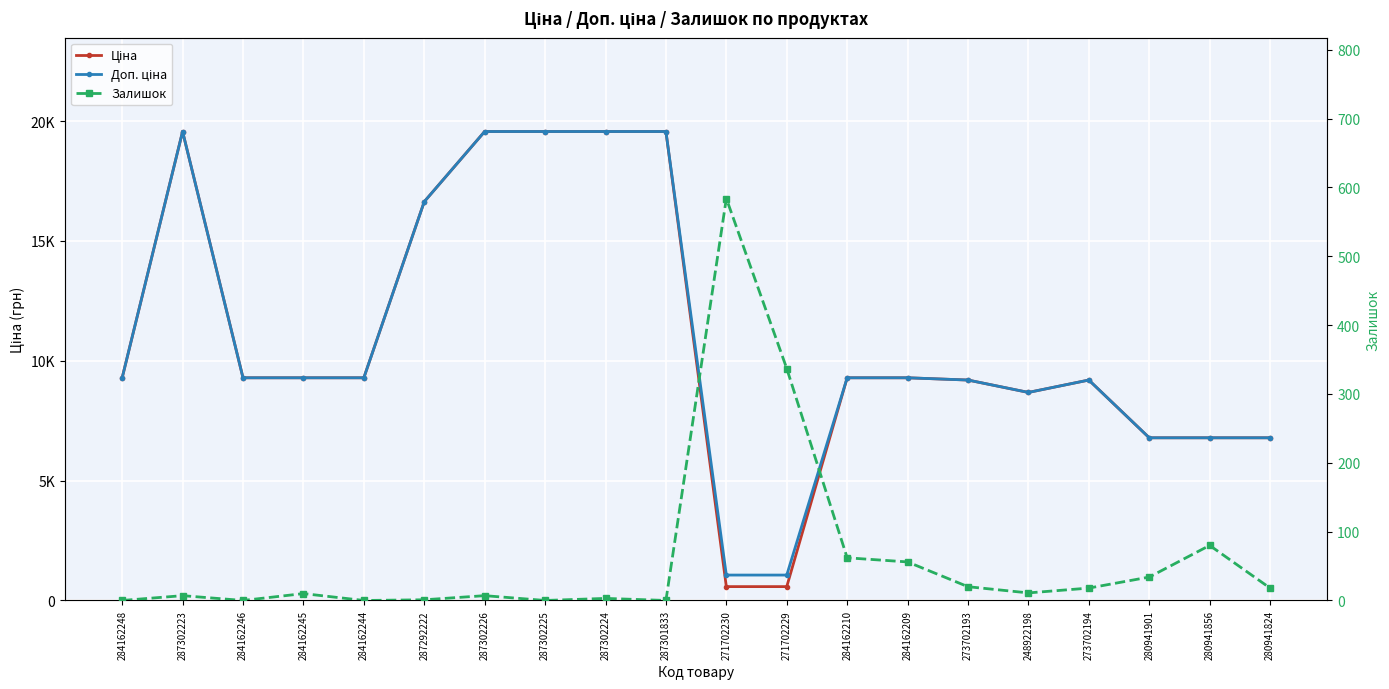

Which series has the largest total across all categories?

Доп. ціна